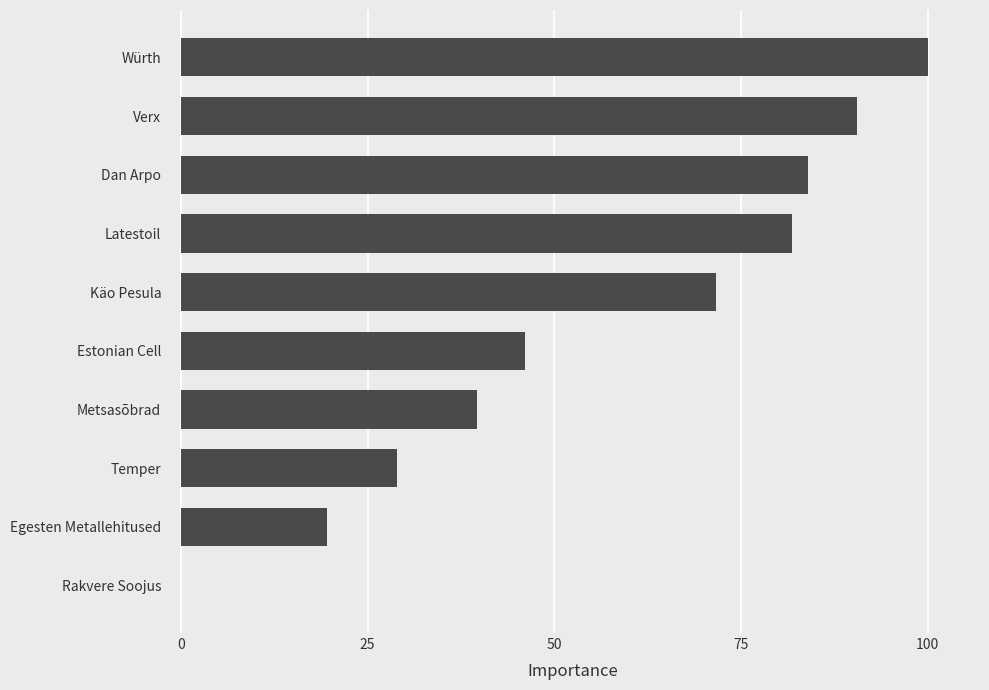

What value does the data have at Metsasõbrad?

39.6